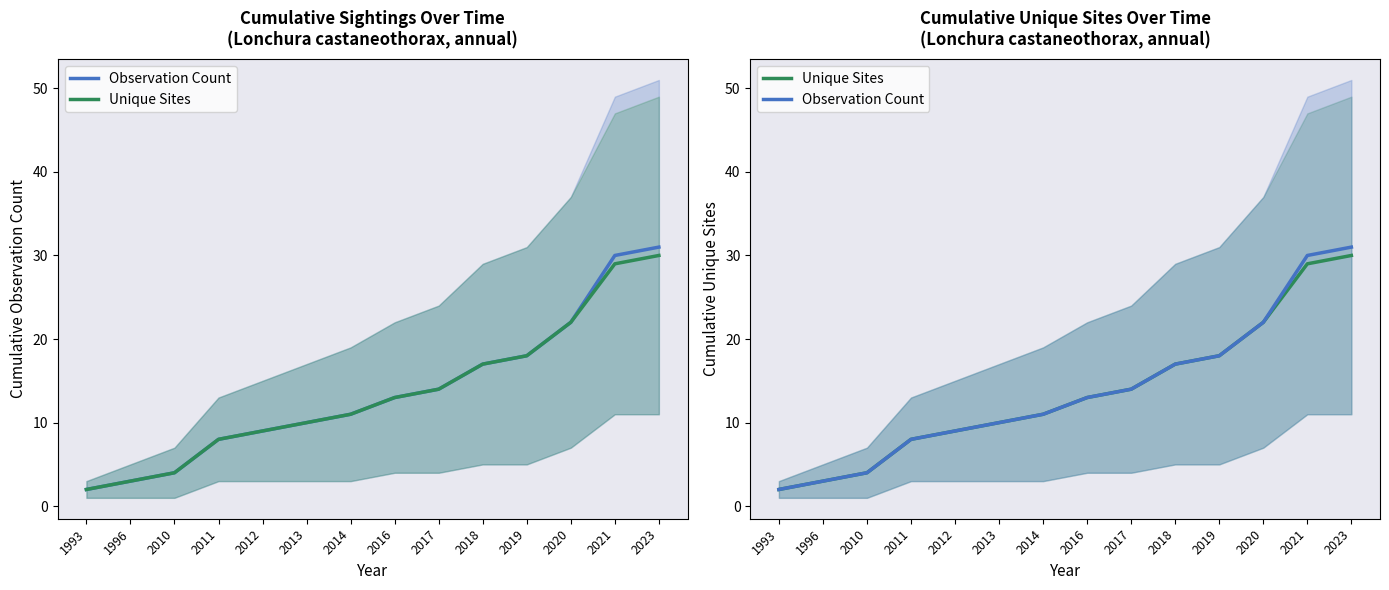

At which category is the sum across all series the highest?

2023